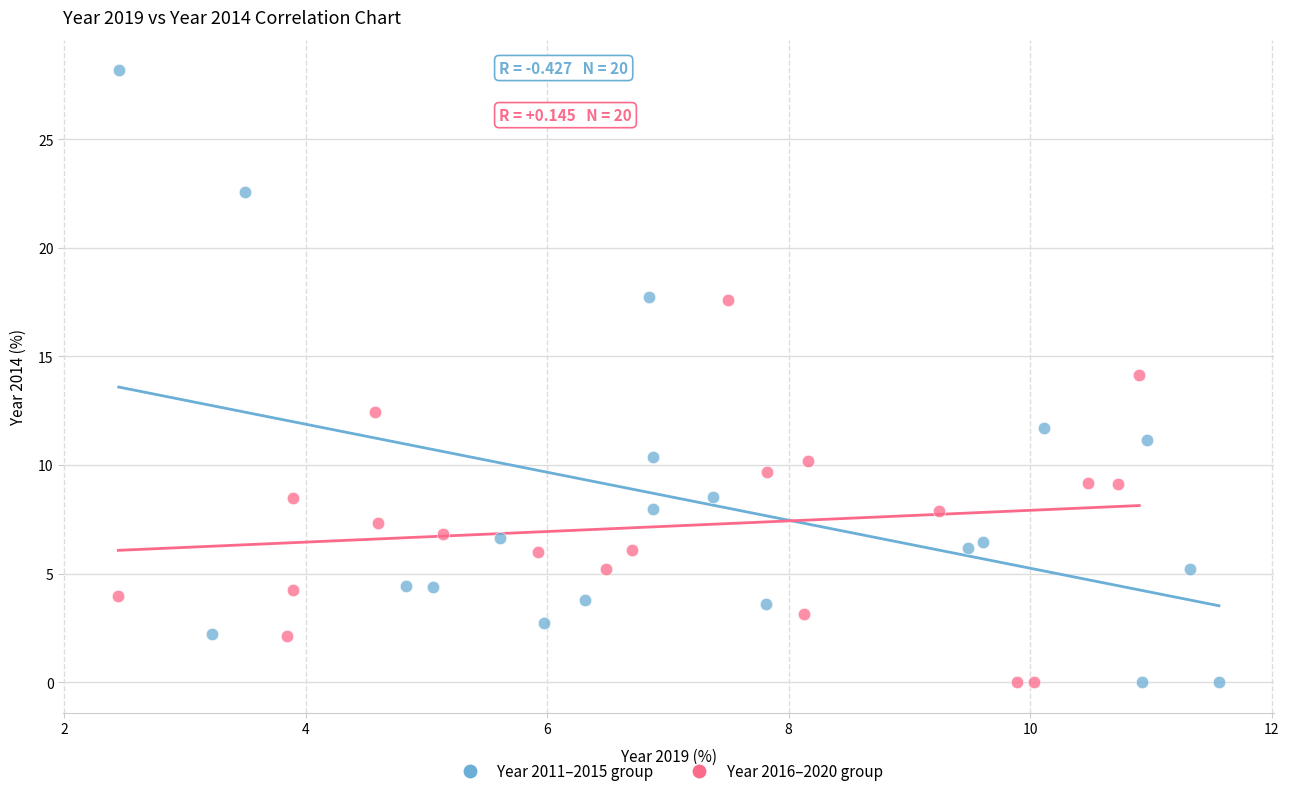

Which series contains the highest Y value?

Year 2011–2015 group